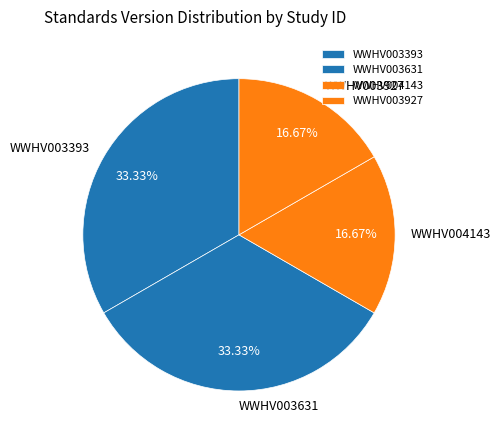

What percentage is the WWHV003631 slice, to the nearest percent?

33%